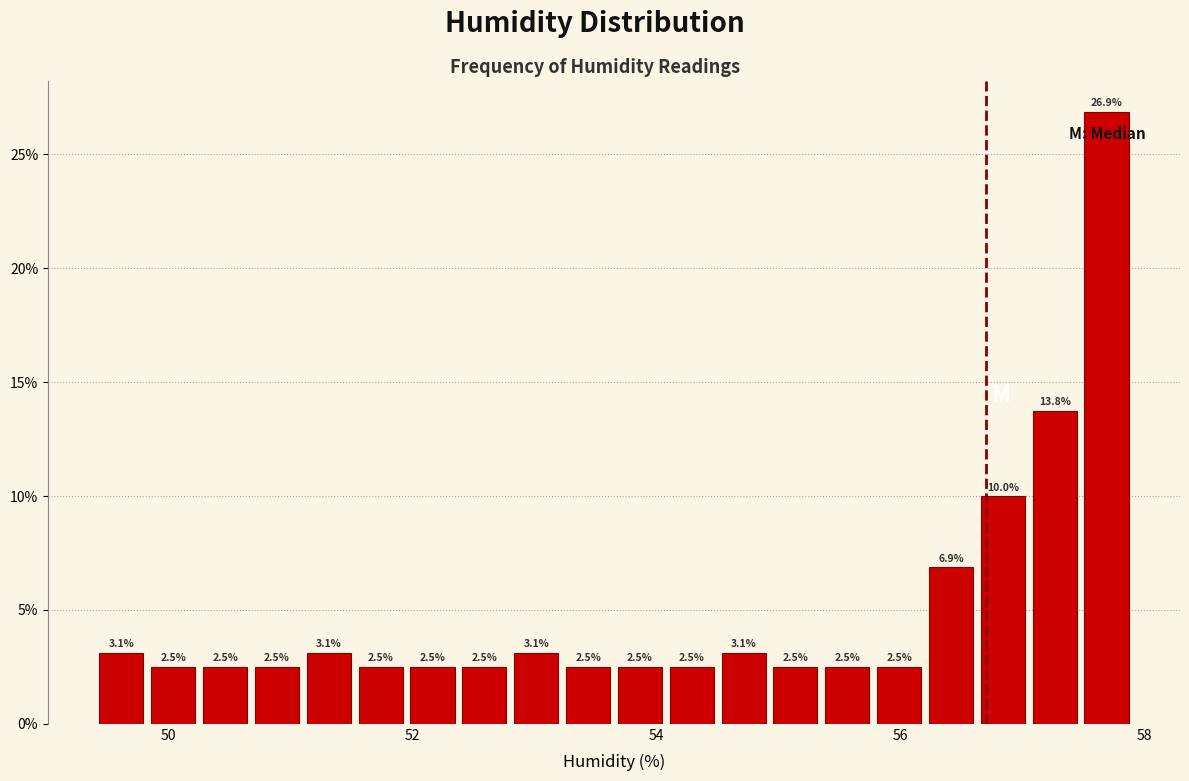

Read against the x-axis, roughly where is the centre of the tallest bar?

57.6